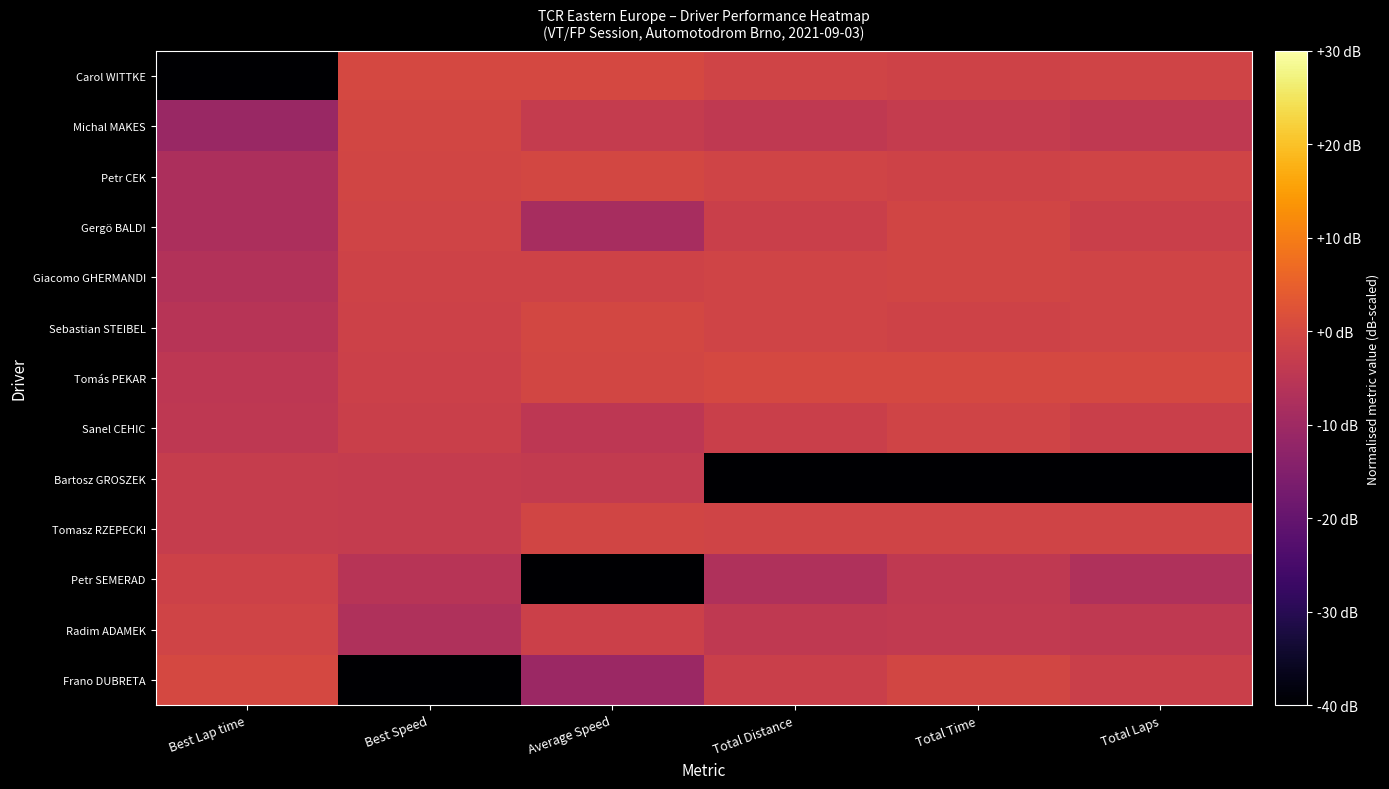

Between Best Lap time and Total Time, which series saw the biggest shift?

Carol WITTKE